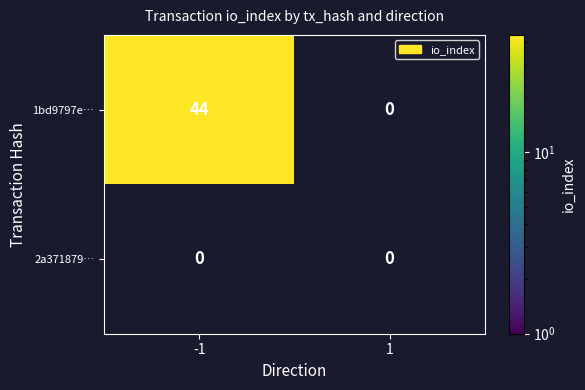

Which series changed the most between -1 and 1?

1bd9797e15dd4f3e66c27b0f00369f734afff4d